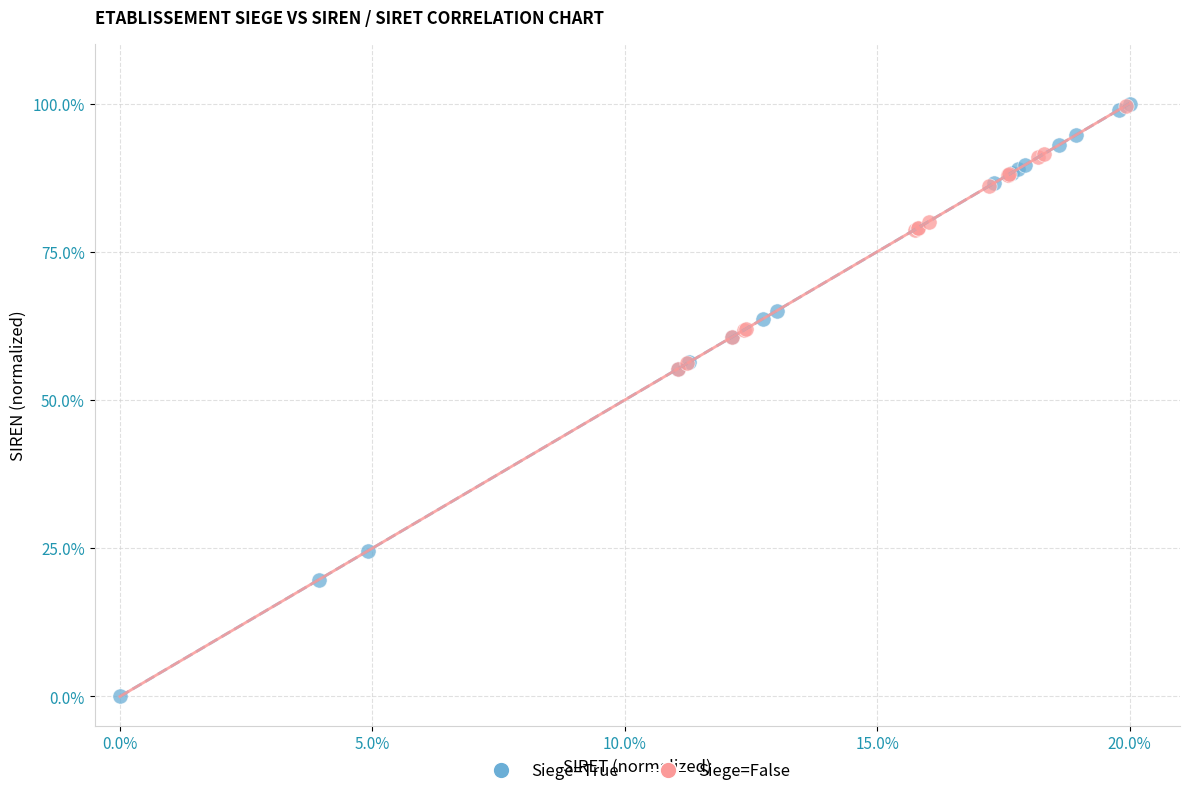

Which series reaches the minimum Y coordinate?

Siege=True